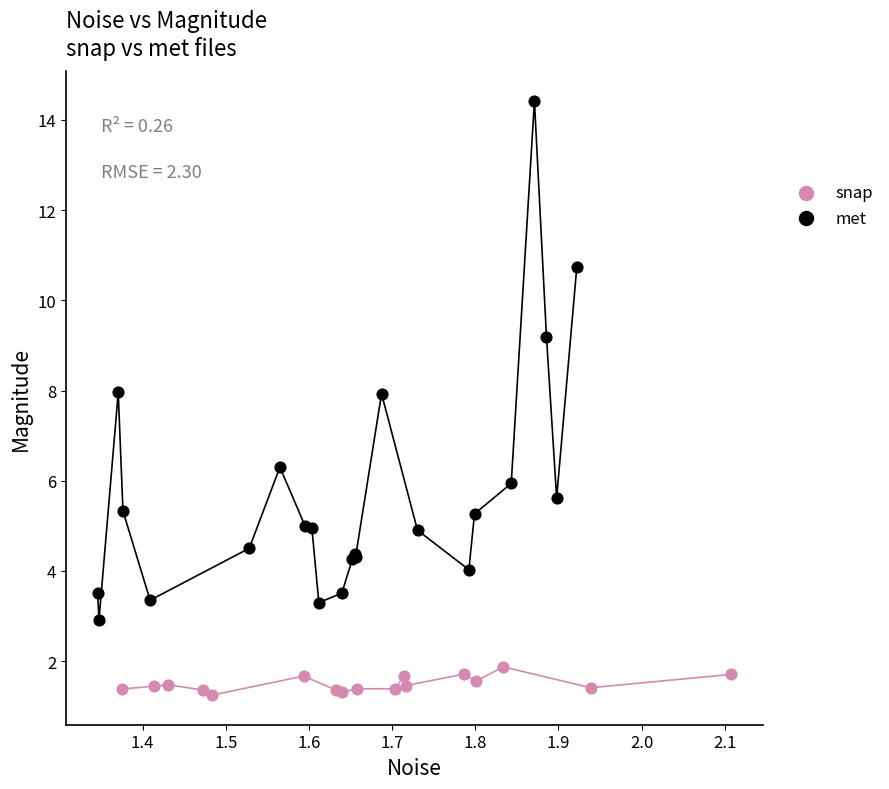

Which series reaches the maximum Y coordinate?

met